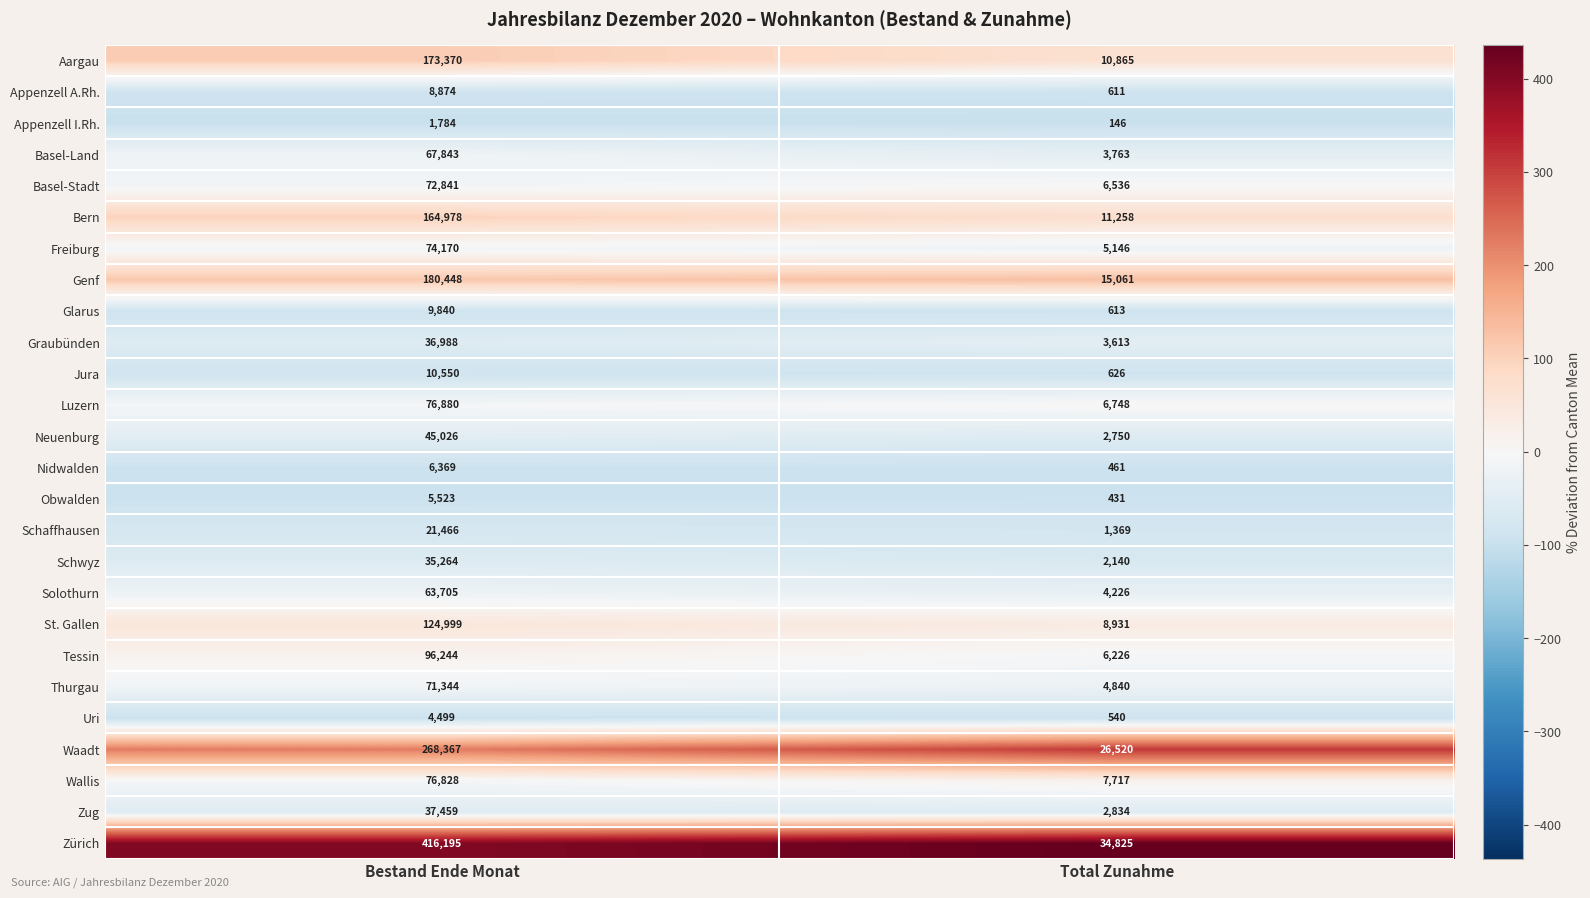

The Nidwalden series shows 6369 at Bestand Ende Monat. True or false?

True